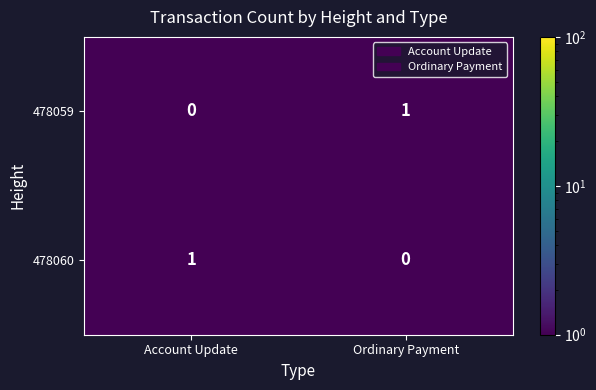

Reading right to left, extract all data points from this chart.

478059: Ordinary Payment=1	Account Update=0
478060: Ordinary Payment=0	Account Update=1